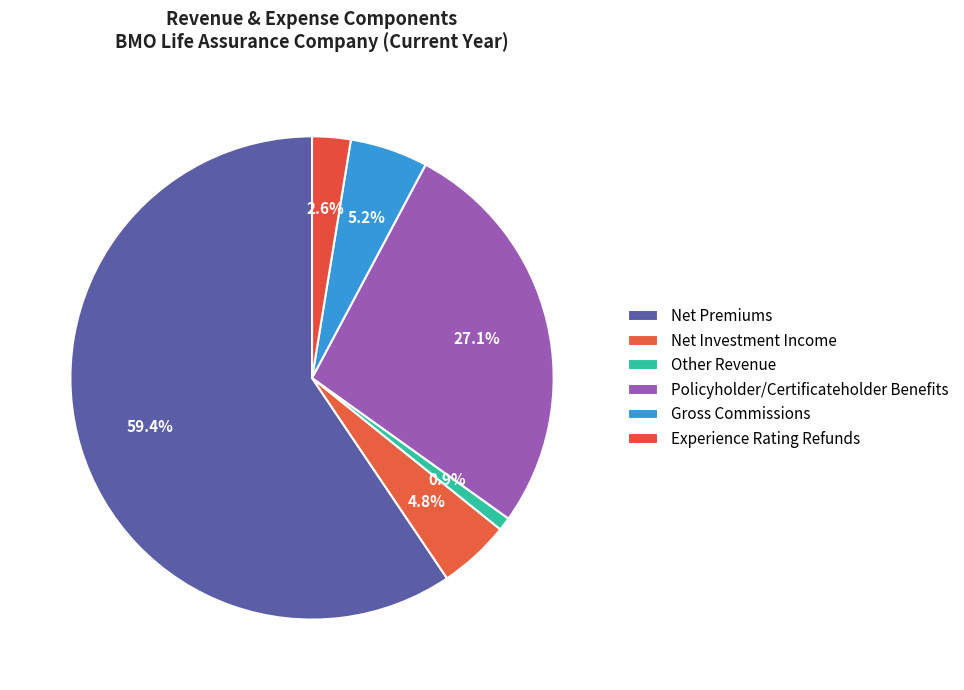

Count the number of slices in the pie.

6